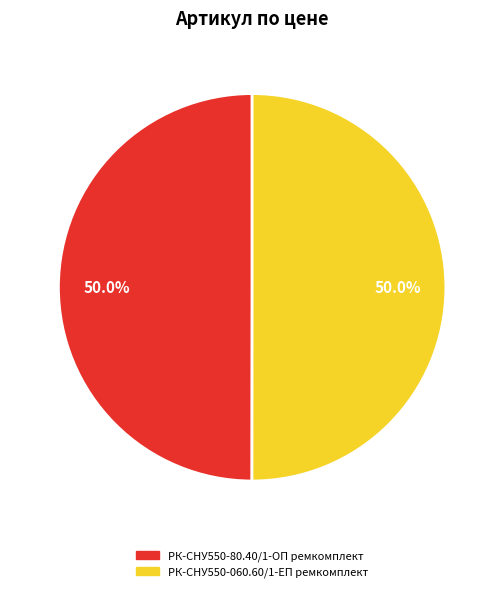

How much of the chart is everything except РК-СНУ550-060.60/1-ЕП ремкомплект?

50.0%